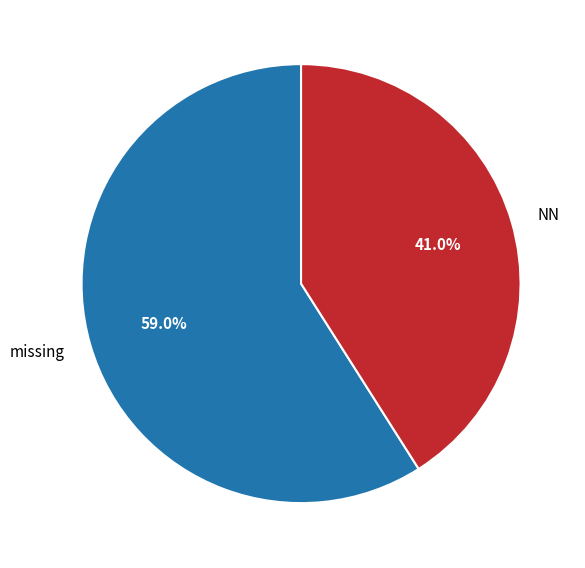

Which slice is the largest?

missing